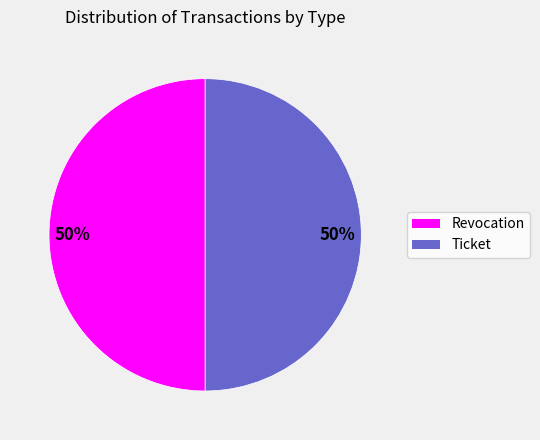

Do Ticket and Revocation together represent more than half of the pie?

Yes